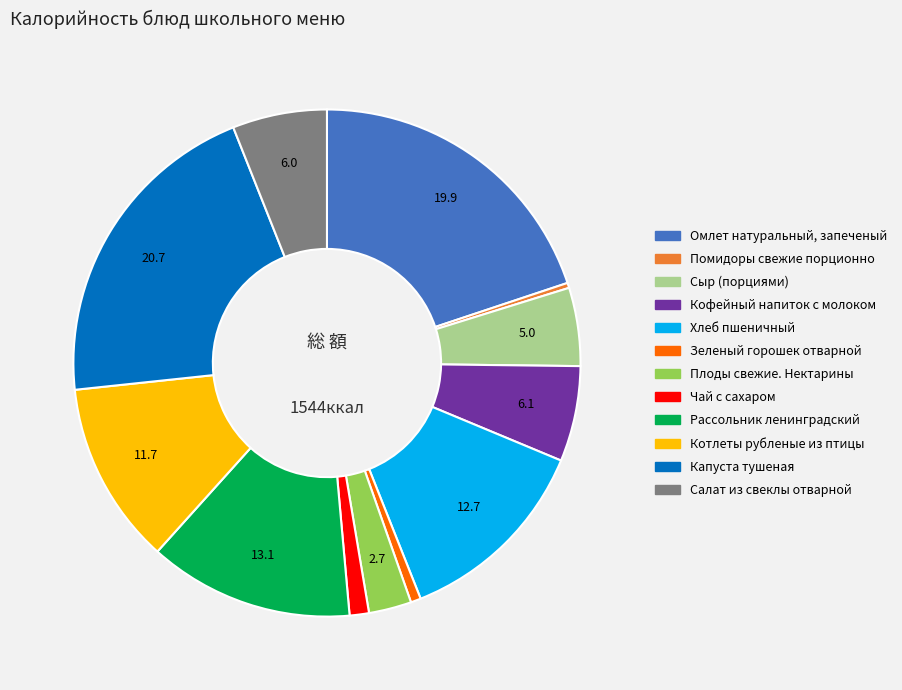

How many slices are in this pie chart?

12